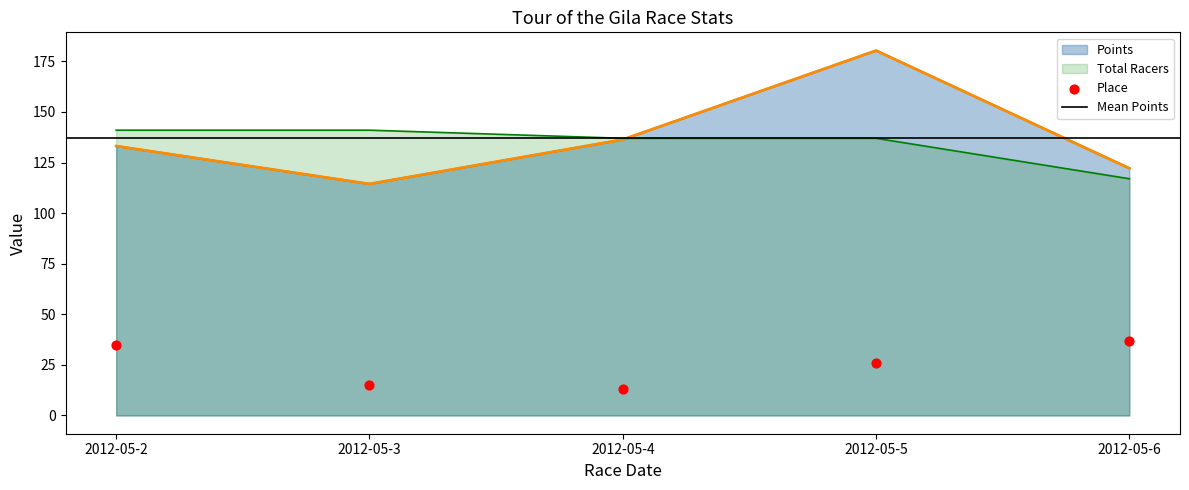

Which series contains the lowest Y value?

Place